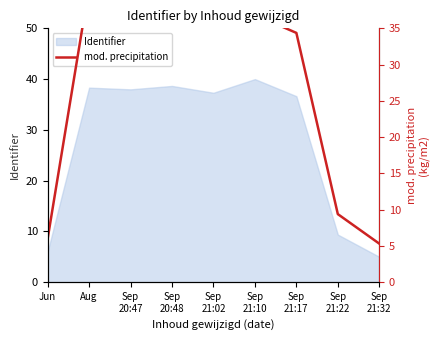

What is the sum of the values at Sep
21:32 and Sep
20:48?

45.3